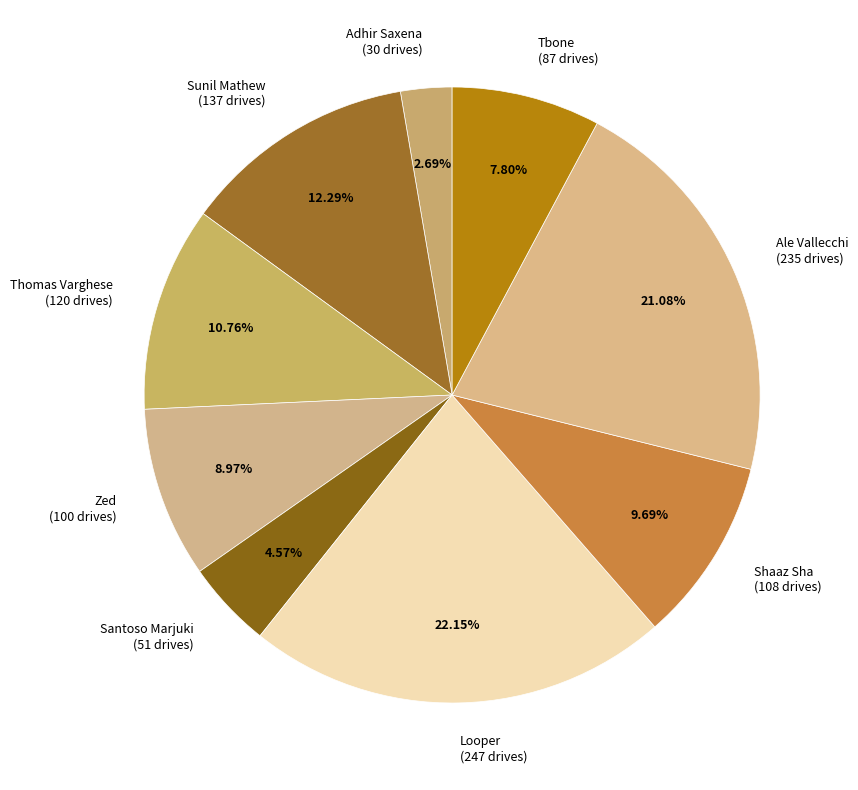

How many segments does this pie chart have?

9